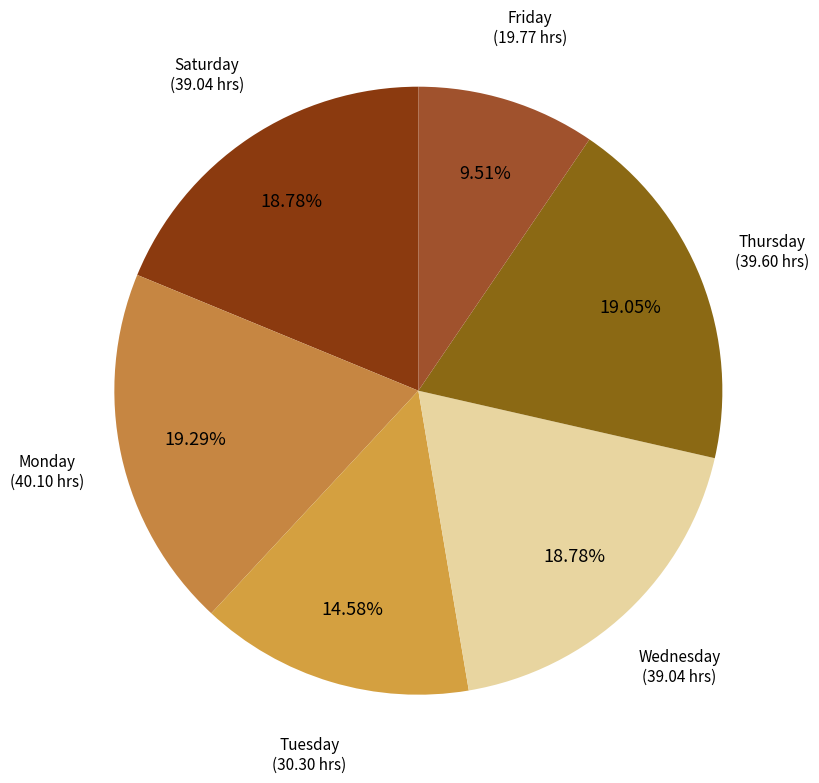

How many slices are in this pie chart?

6